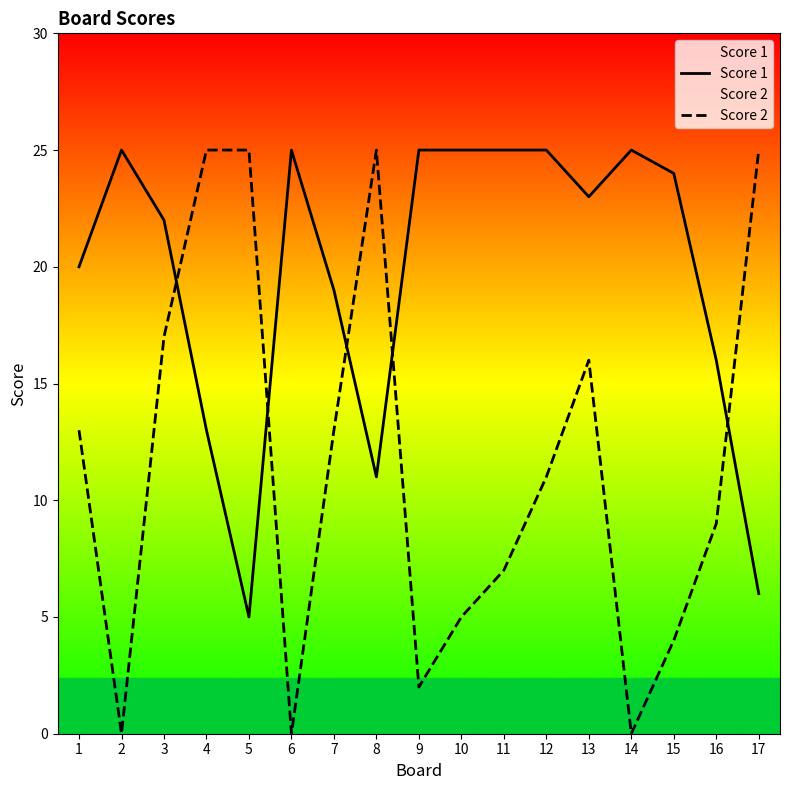

What is the highest value of the Score 2 series?

25